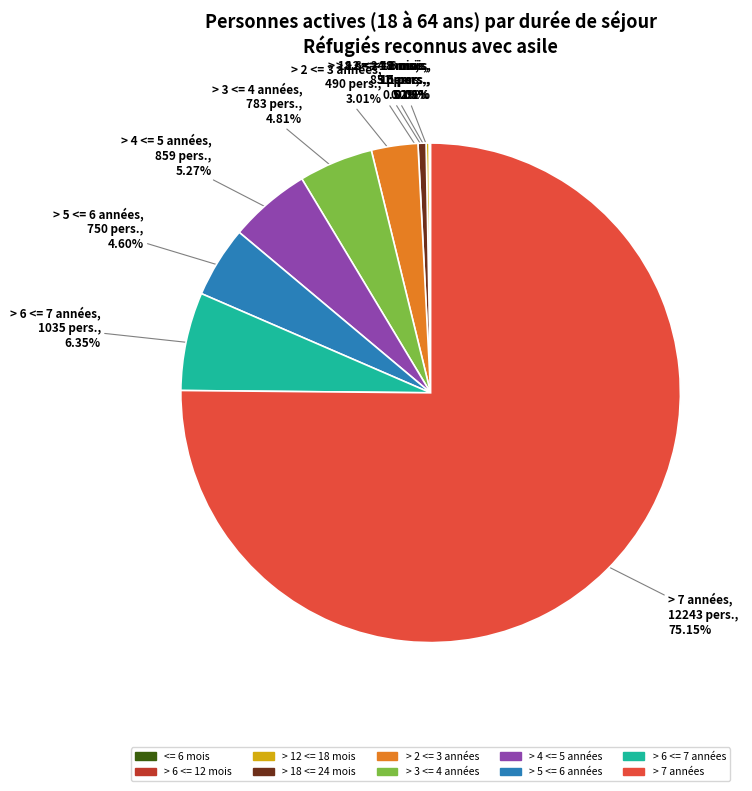

Which slice is the largest?

> 7 années